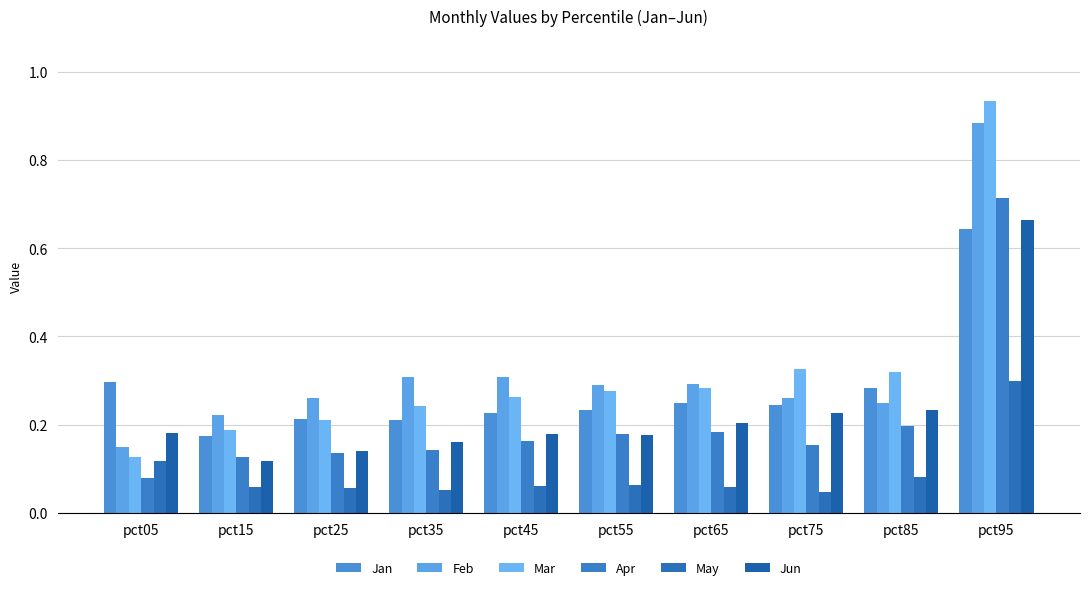

Which series has the largest total across all categories?

Feb